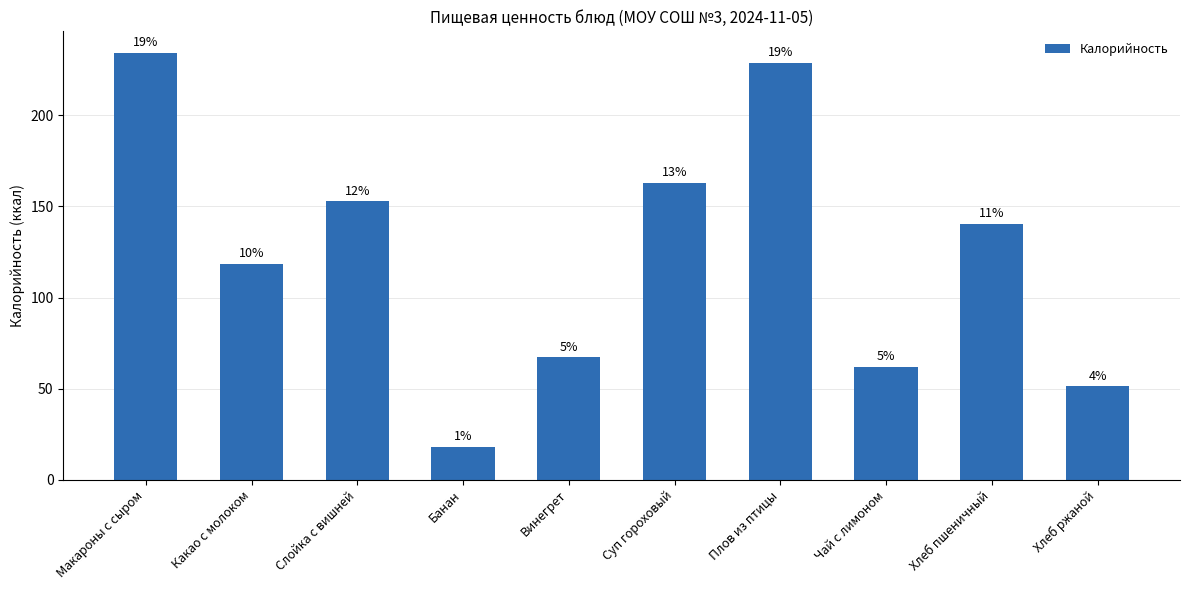

Are the bars horizontal?

No